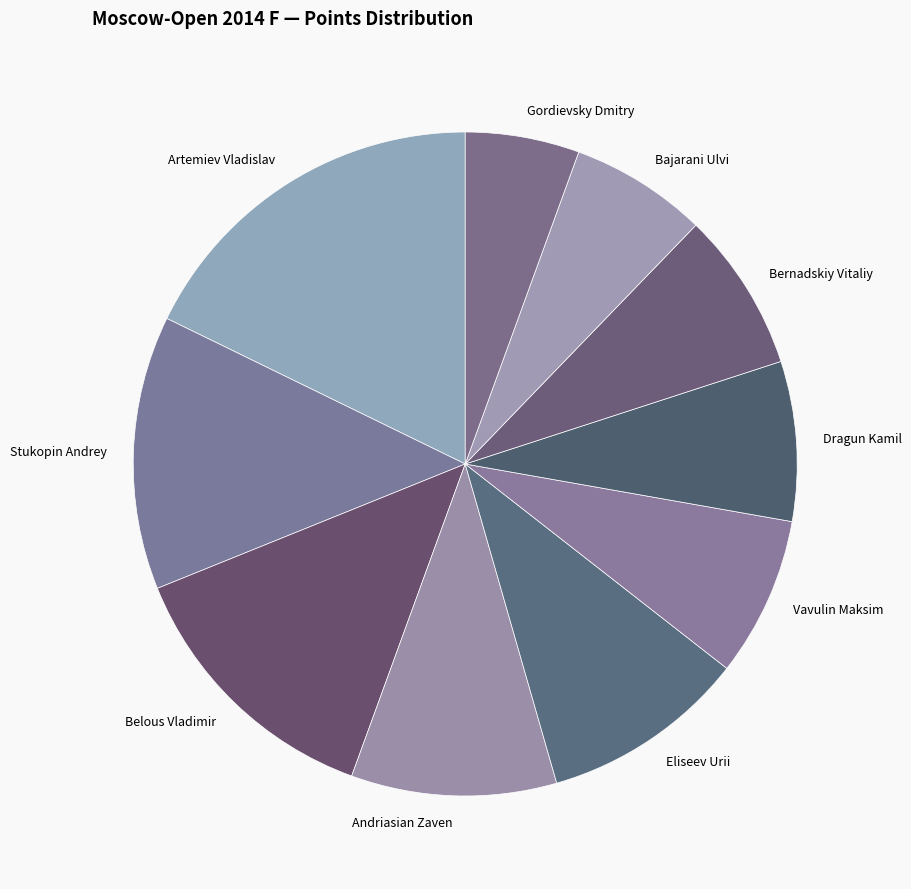

Count the number of slices in the pie.

10